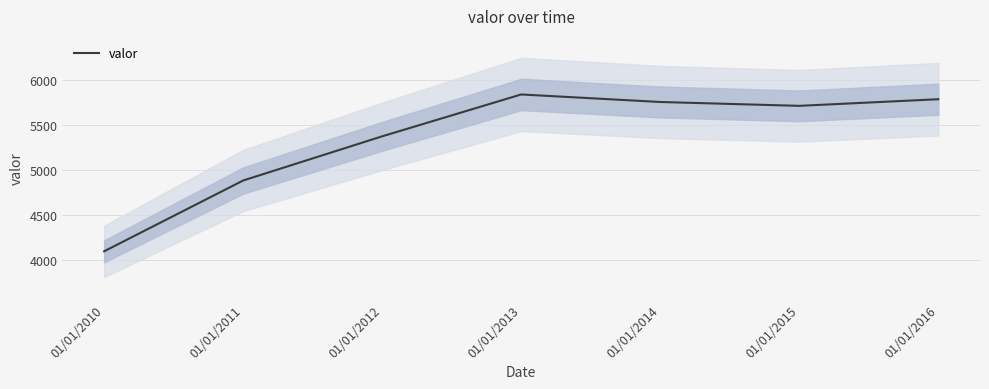

What is the average value?

5351